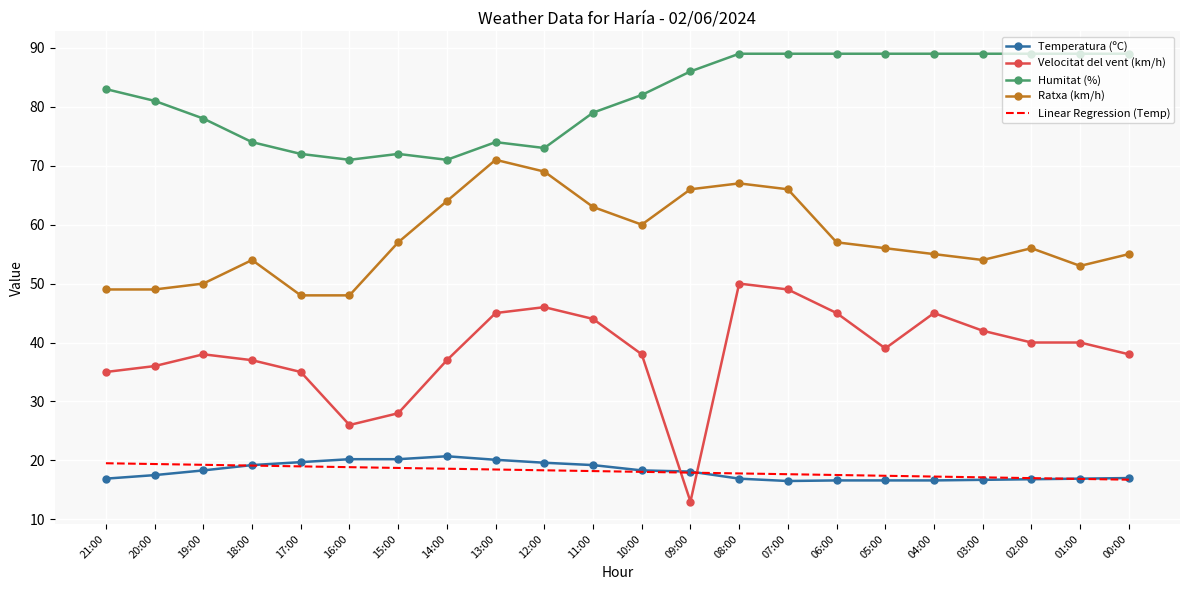

What is the smallest value displayed?

13.0